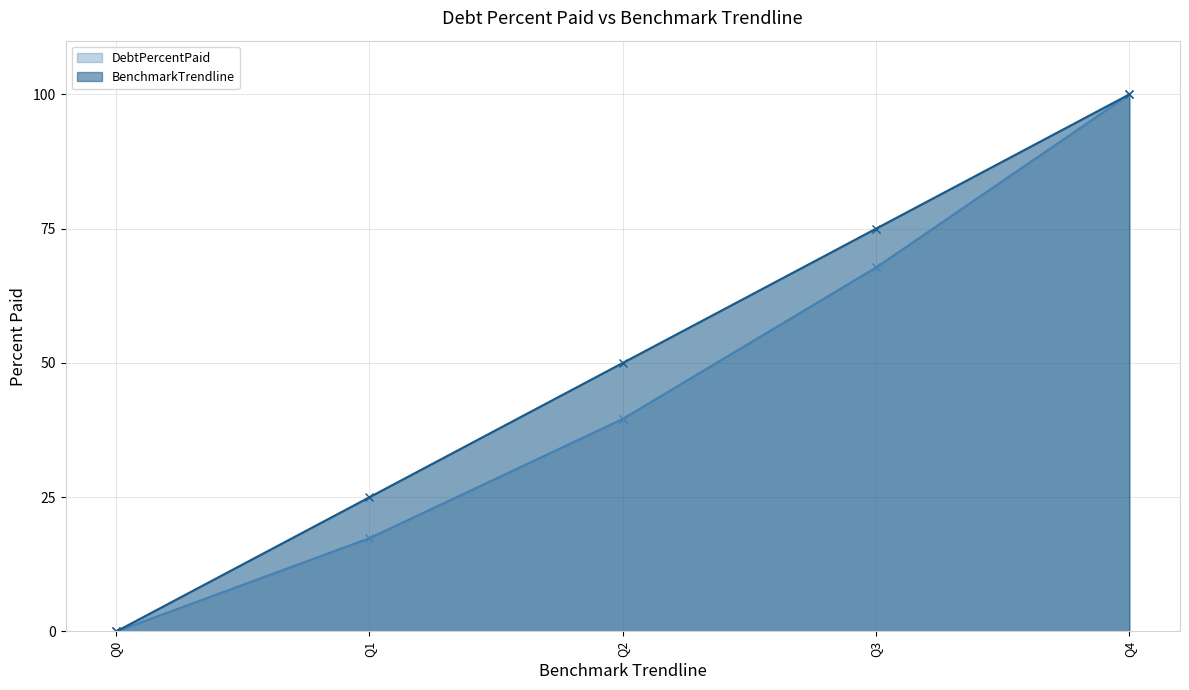

At which category is the sum across all series the highest?

Q4